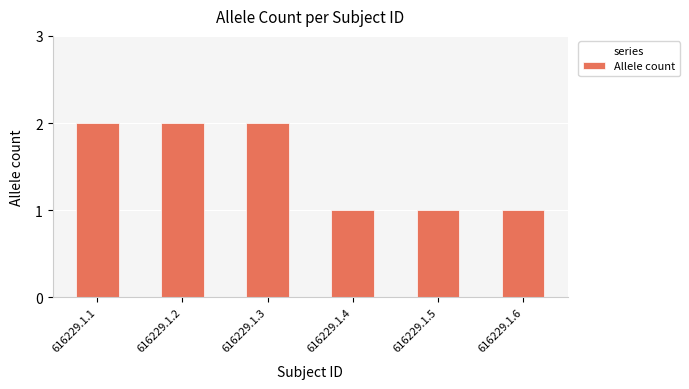

What is the value of the 3rd bar from the left?

2